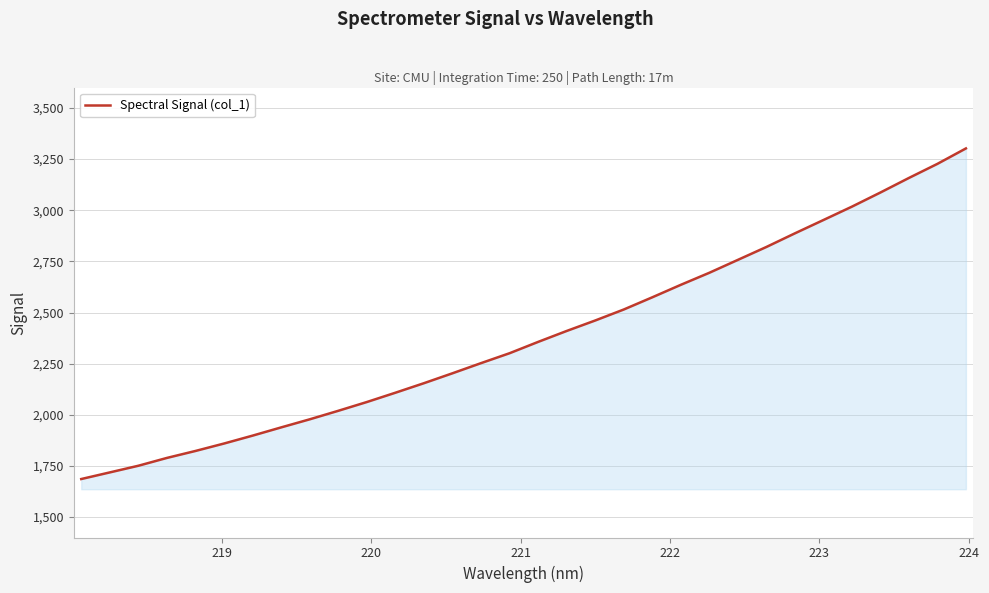

How many lines are shown in the chart?

1